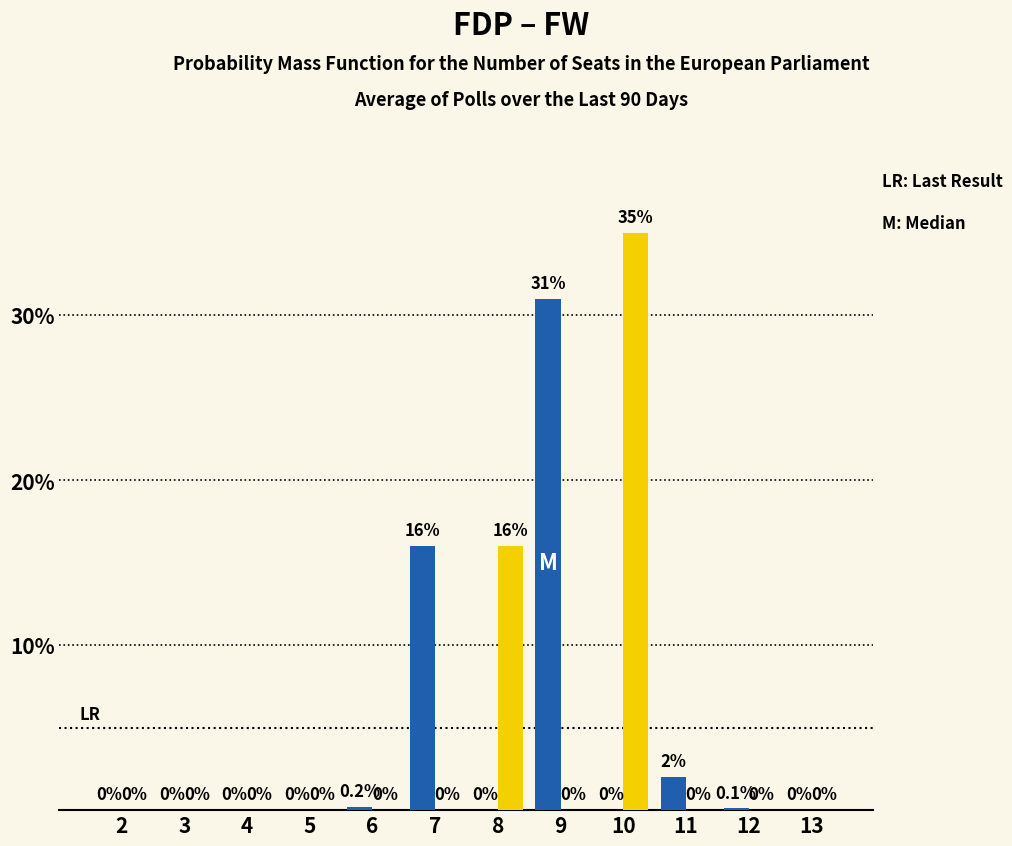

Reading left to right, what are all the values shown in this chart?

FDP: 2=0.0	3=0.0	4=0.0	5=0.0	6=0.2	7=16.0	8=0.0	9=31.0	10=0.0	11=2.0	12=0.1	13=0.0
FW: 2=0.0	3=0.0	4=0.0	5=0.0	6=0.0	7=0.0	8=16.0	9=0.0	10=35.0	11=0.0	12=0.0	13=0.0